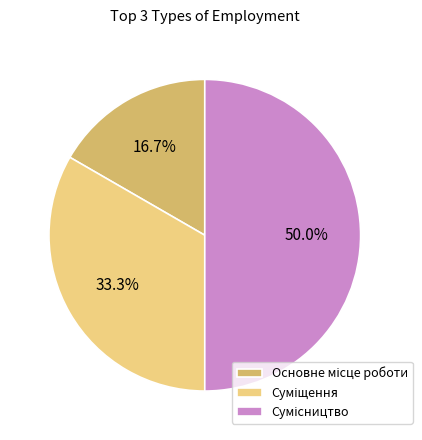

Count the number of slices in the pie.

3